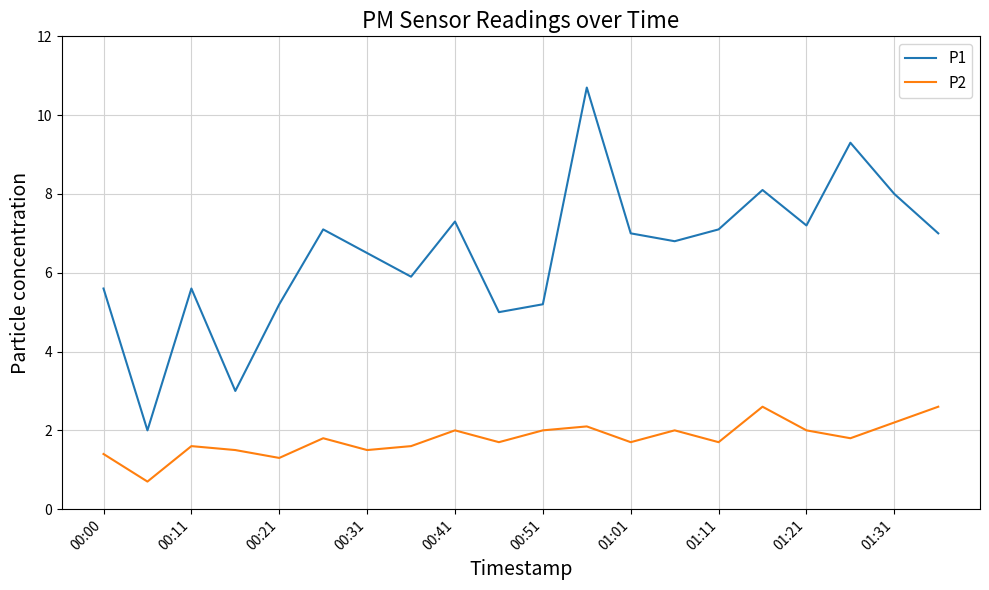

Rank the series by their maximum value, from lowest to highest.

P2, P1